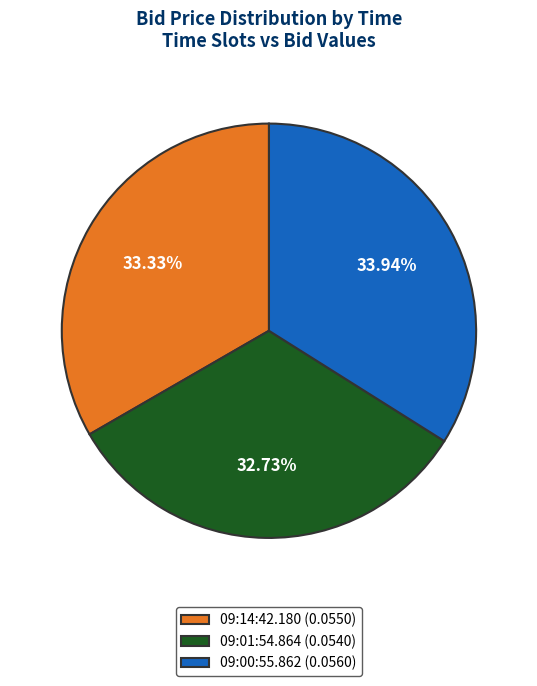

The 09:01:54.864 slice represents 21% of the pie. True or false?

False